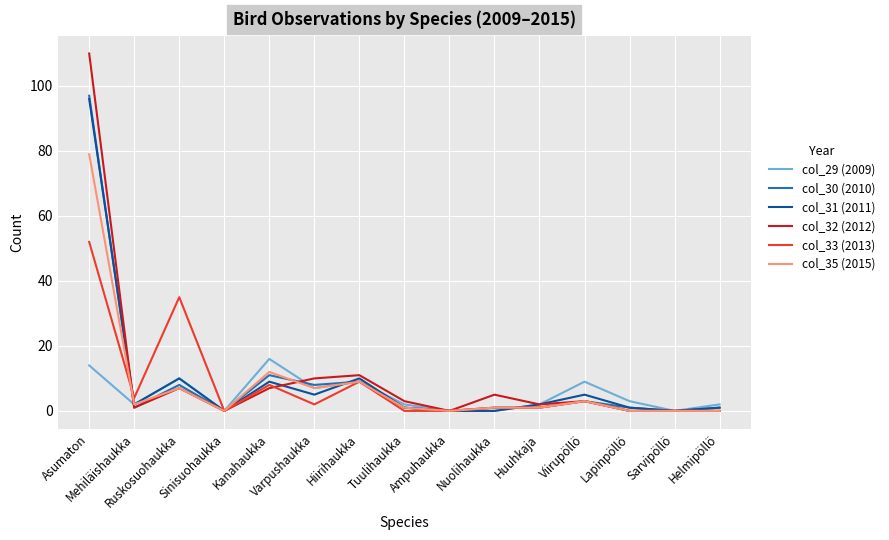

What is the average value of the col_29 (2009) series?

5